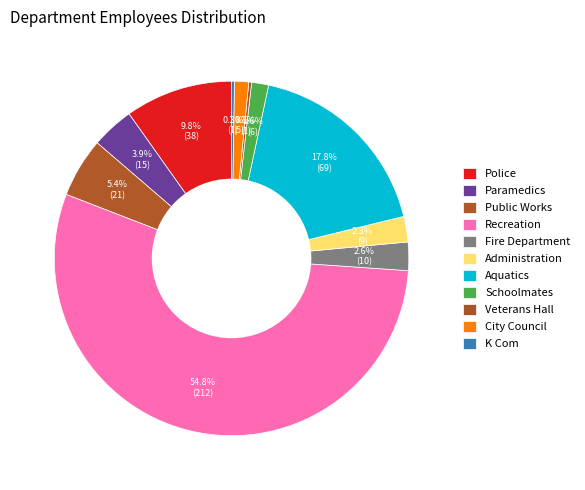

To the nearest percent, what is the difference between the Paramedics and City Council slice percentages?

3%